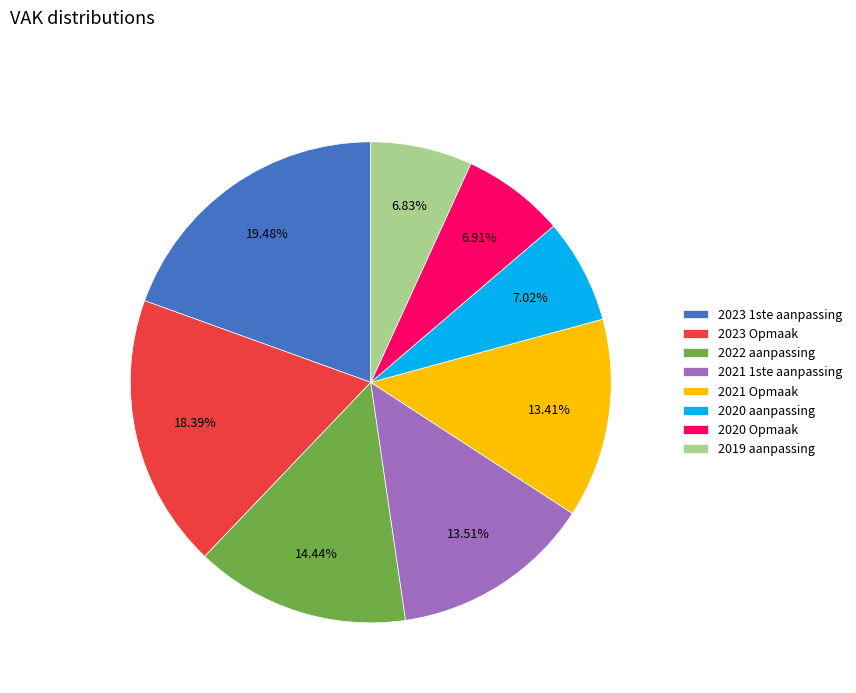

To the nearest percent, what is the difference between the 2021 Opmaak and 2019 aanpassing slice percentages?

7%